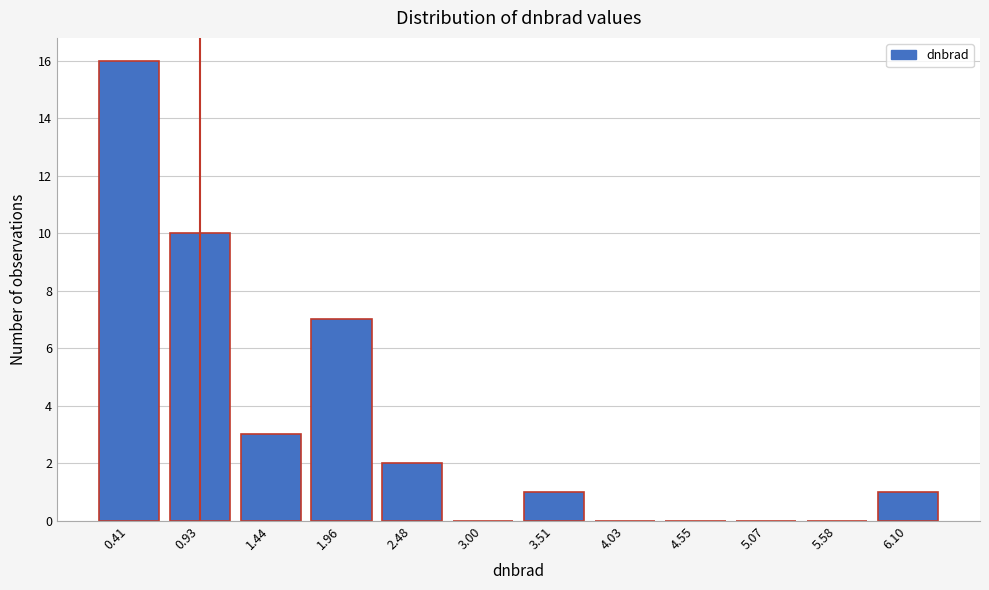

Reading right to left, list all the values displayed in this chart.

6.10=1	5.58=0	5.07=0	4.55=0	4.03=0	3.51=1	3.00=0	2.48=2	1.96=7	1.44=3	0.93=10	0.41=16